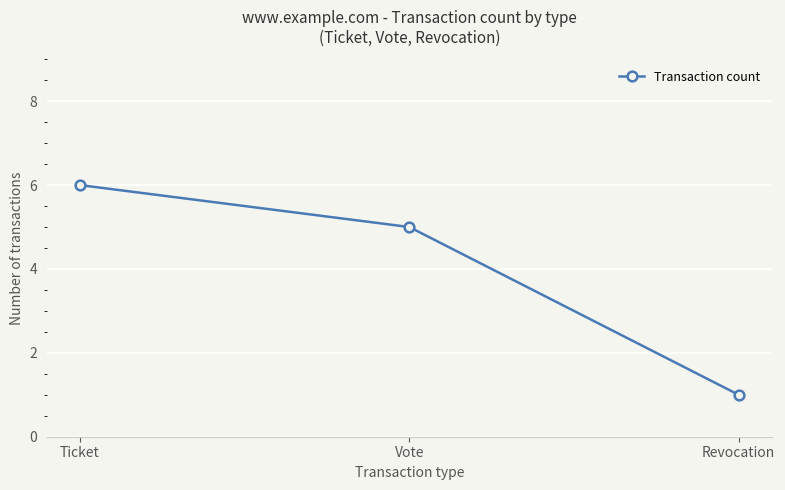

How many lines are shown in the chart?

1